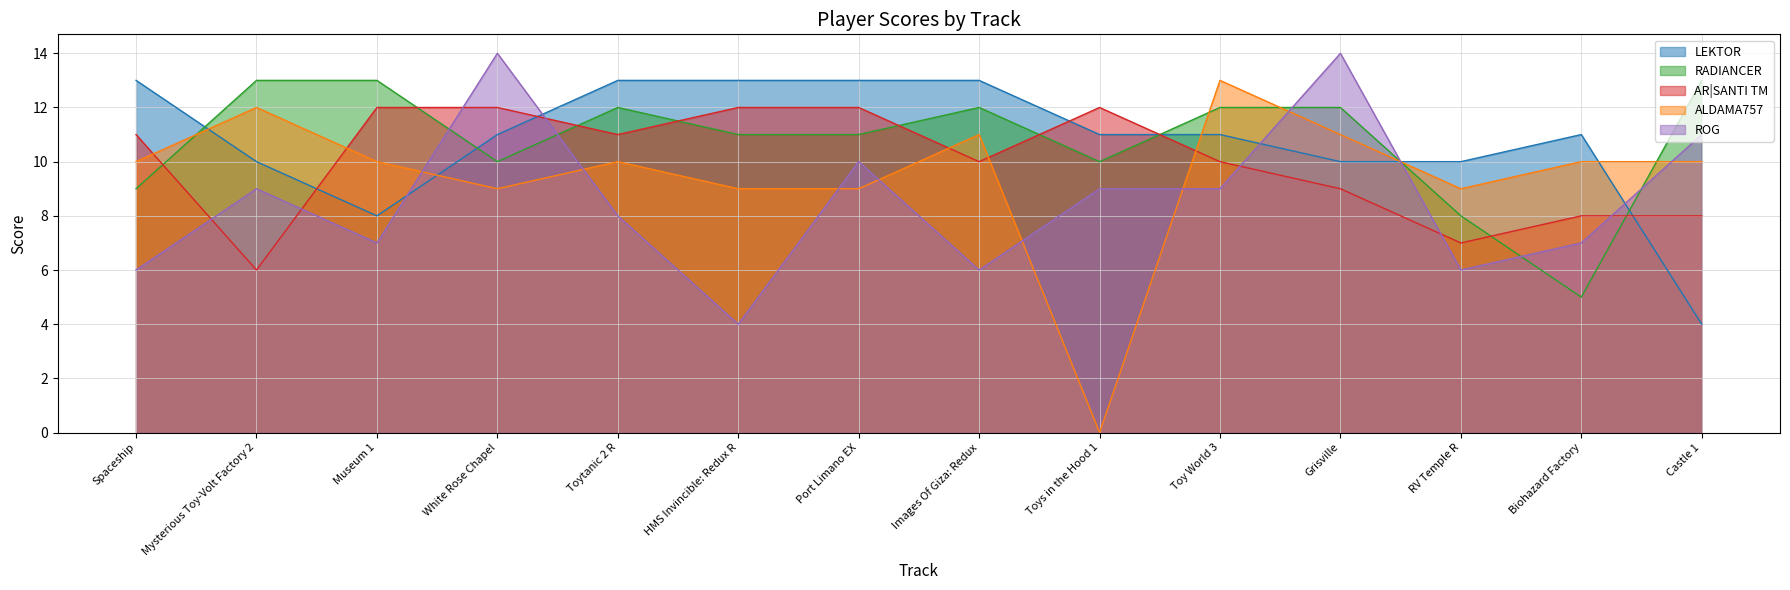

List the series in order of their peak value, lowest first.

AR|SANTI TM, LEKTOR, RADIANCER, ALDAMA757, ROG